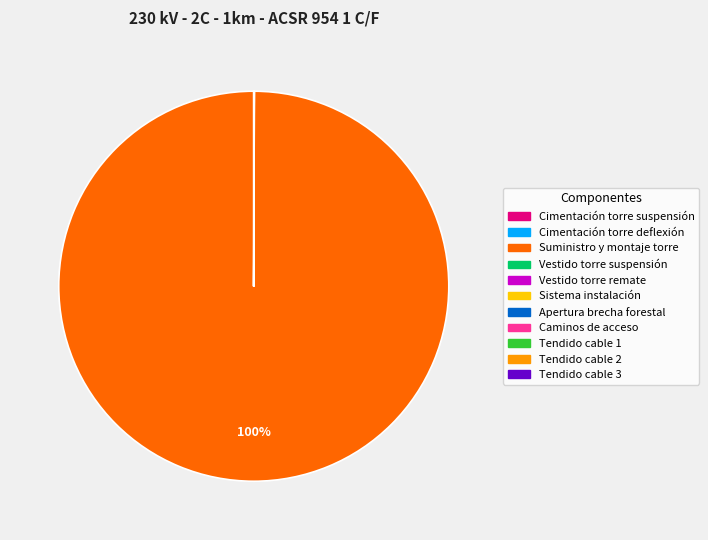

Which slice is the largest?

Suministro y montaje torre